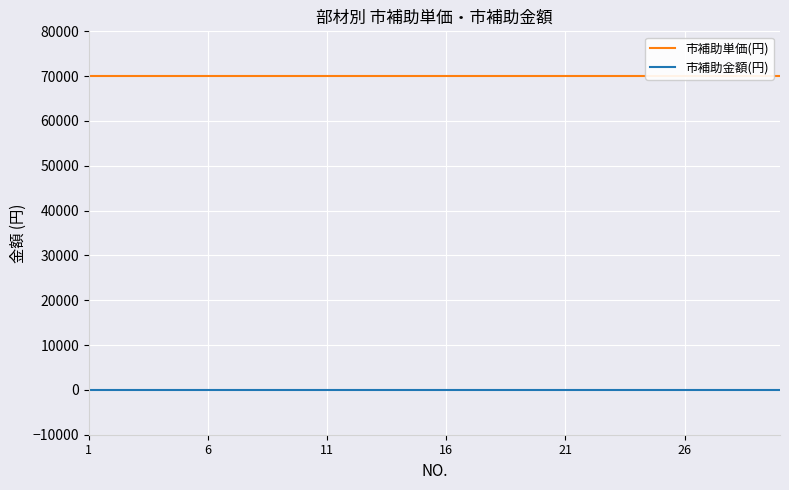

True or false: 市補助単価(円) and 市補助金額(円) cross at least once.

False